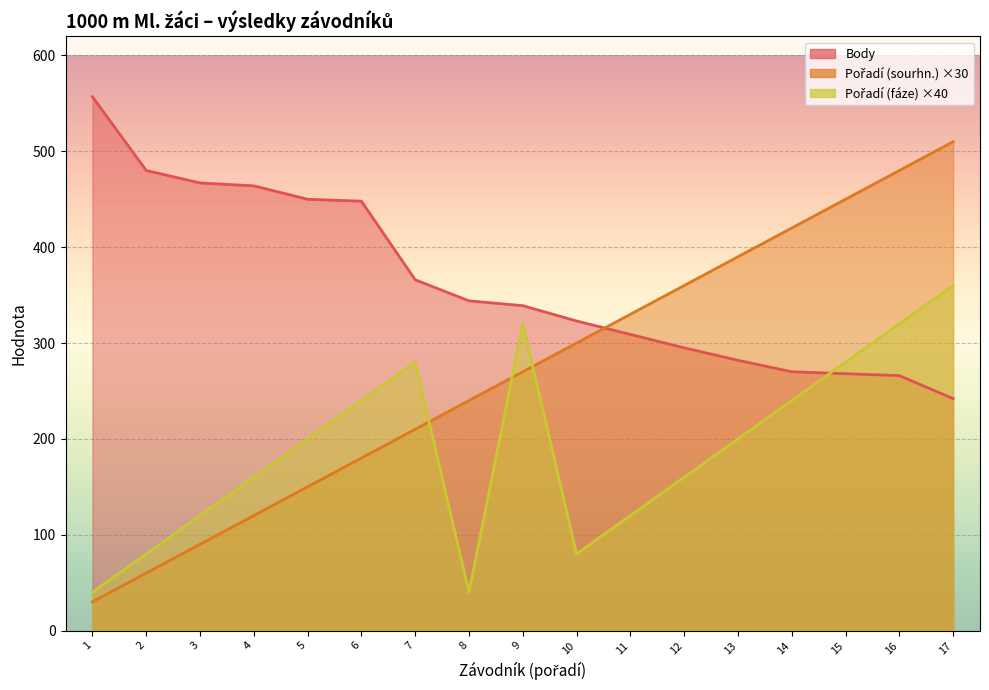

True or false: Pořadí (fáze) and Pořadí (sourhn.) intersect in this chart.

True